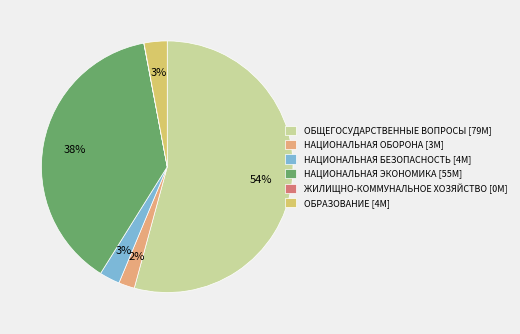

To the nearest percent, what is the combined percentage of НАЦИОНАЛЬНАЯ ЭКОНОМИКА [55M] and НАЦИОНАЛЬНАЯ ОБОРОНА [3M]?

40%